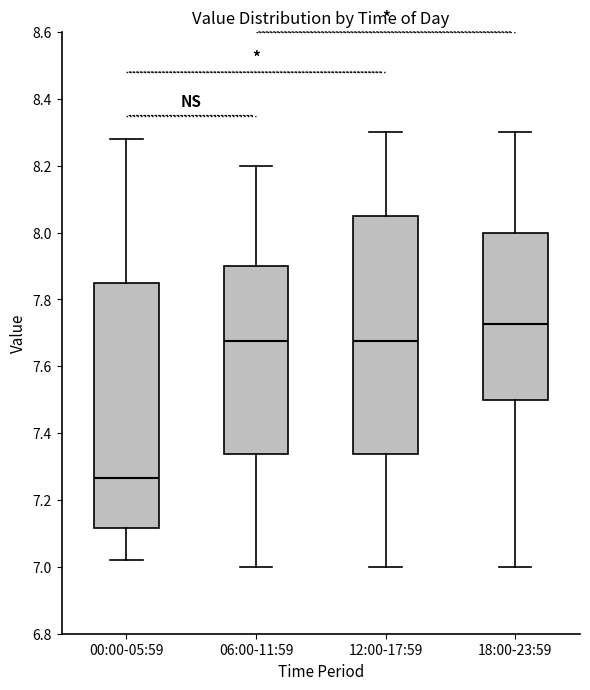

Where does the median line of the box for 06:00-11:59 sit on the y-axis? The values are not printed on the chart, so give them approximately, as read against the axis.

7.68